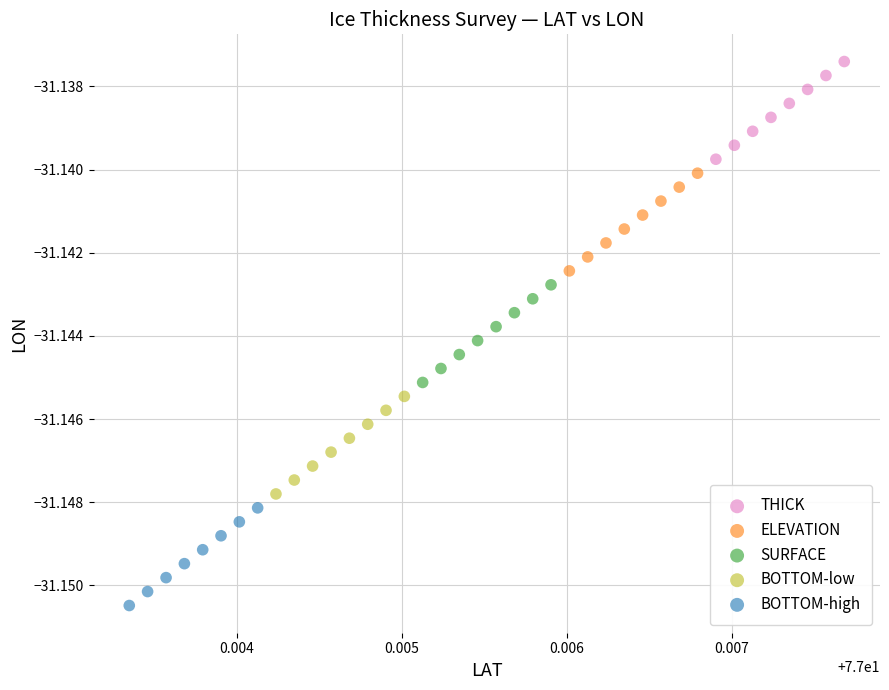

What are all the series names shown in the legend?

THICK, ELEVATION, SURFACE, BOTTOM-low, BOTTOM-high